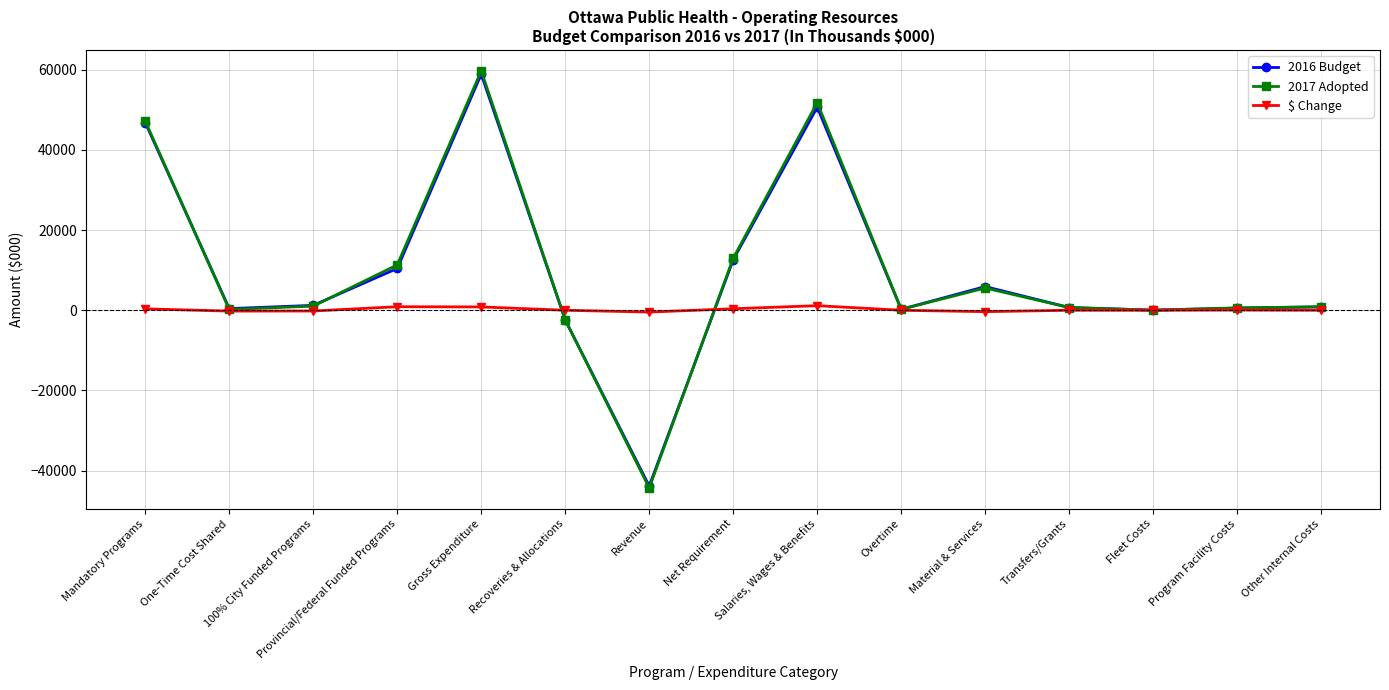

Between Salaries, Wages & Benefits and Overtime, which series saw the biggest shift?

2017 Adopted